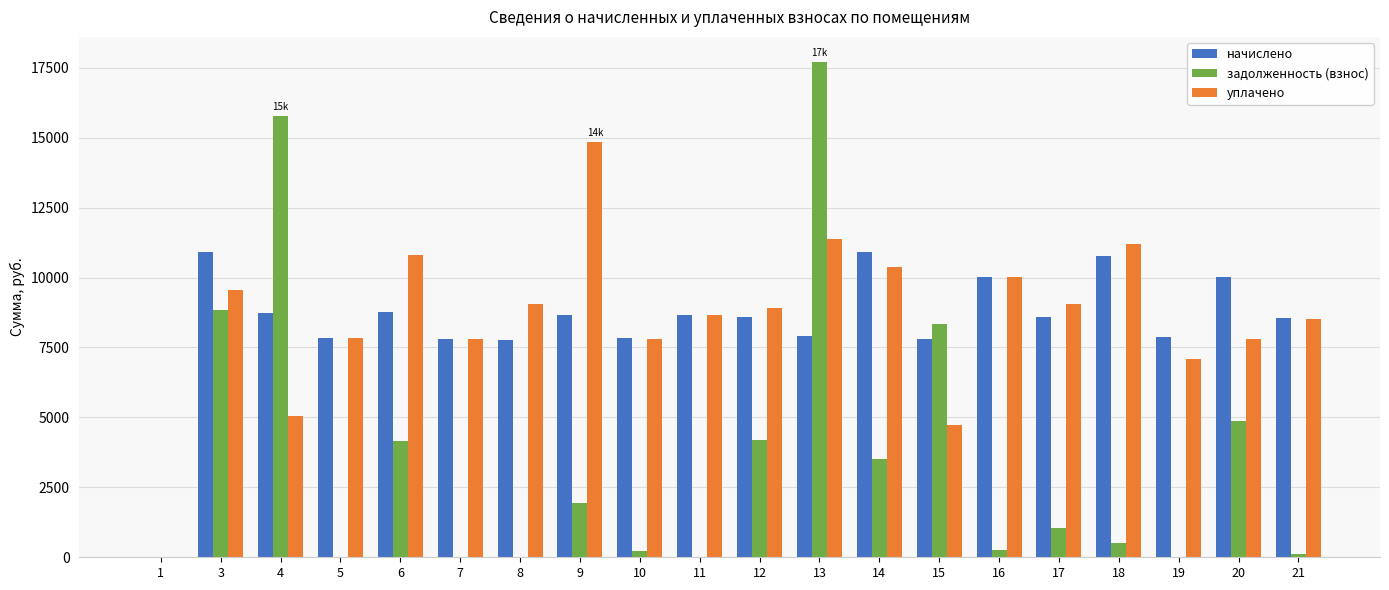

What is the average value of the начислено series?

8397.2